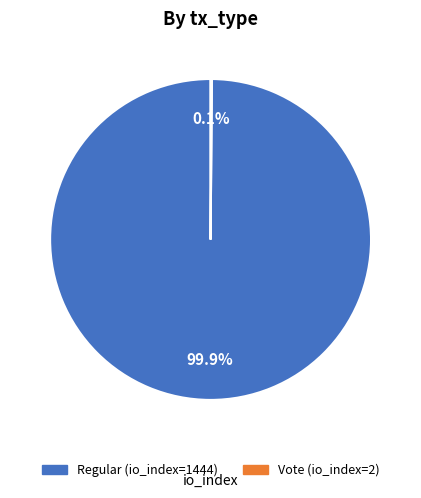

Which category accounts for the majority?

Regular (io_index=1444)